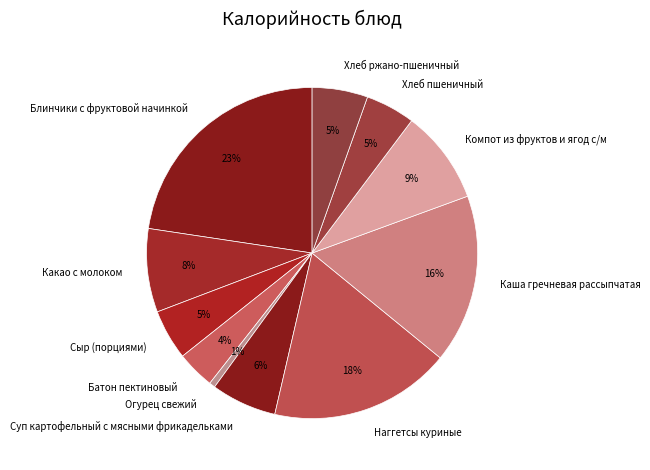

Count the number of slices in the pie.

11